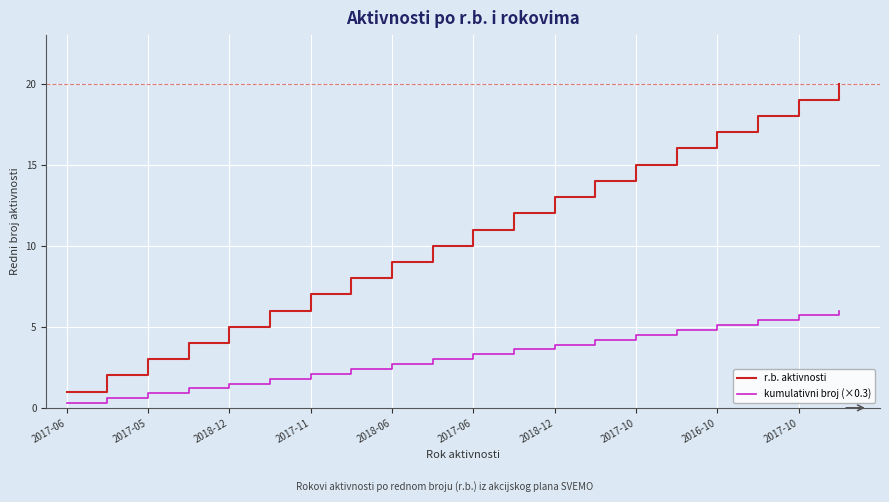

True or false: r.b. aktivnosti and kumulativni broj (×0.3) intersect in this chart.

False